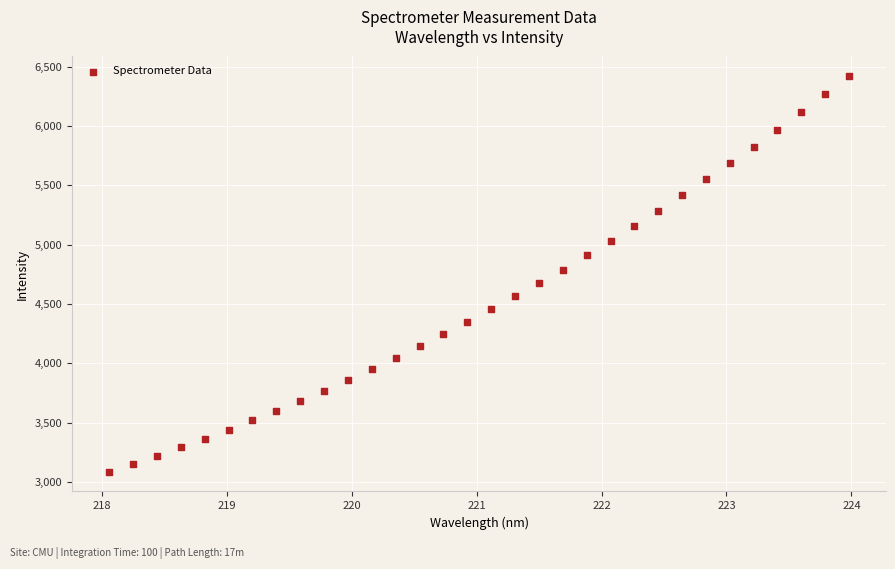

What is the range of X values (max minus min)?

5.9